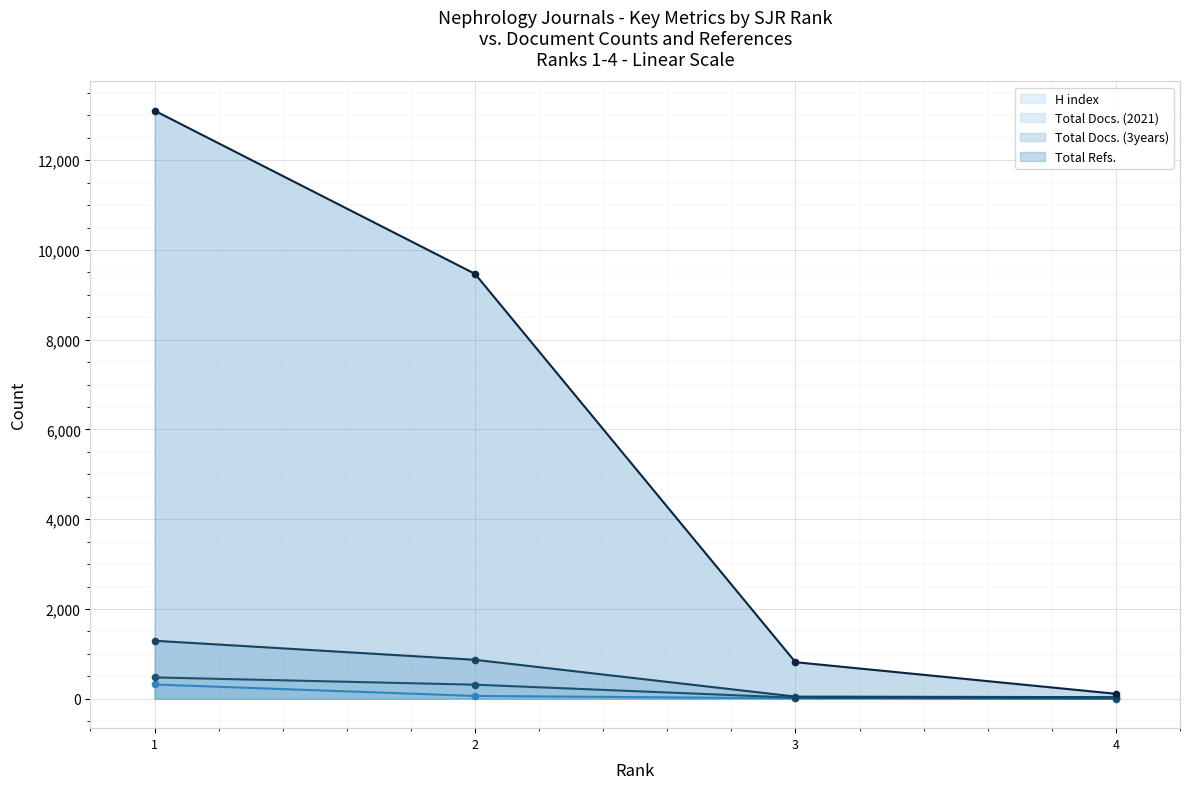

Which series has the largest Y range (max minus min)?

Total Refs.